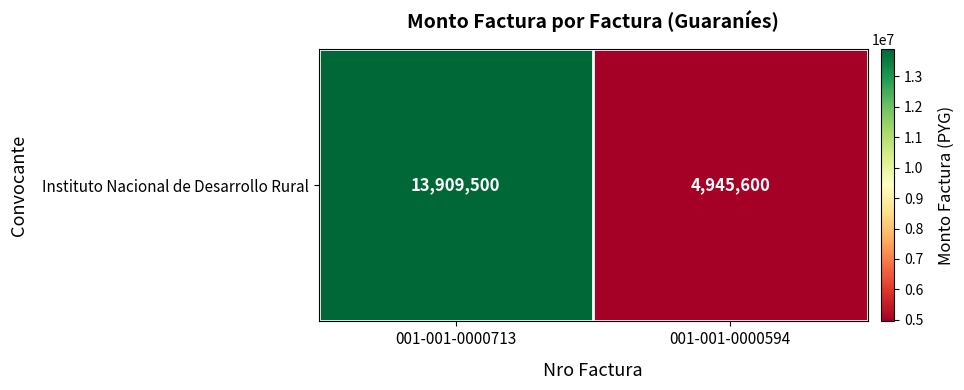

True or false: the data shows 4945600 at 001-001-0000594.

True